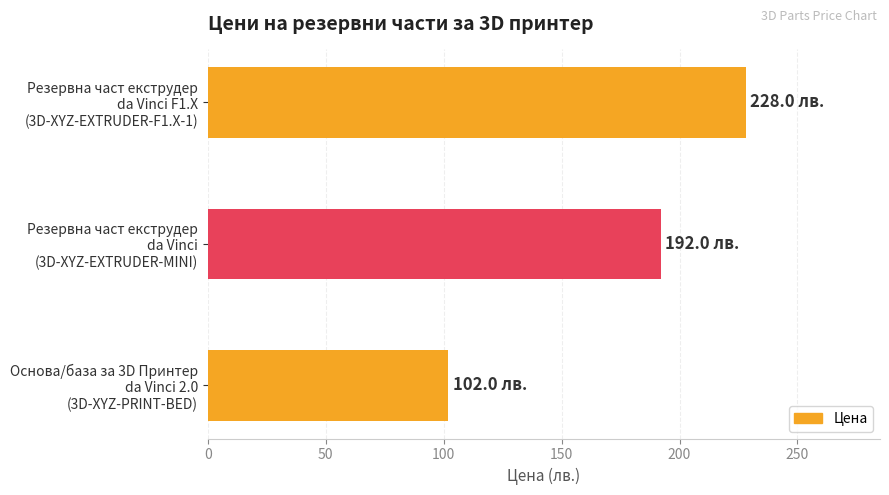

What is the smallest value displayed?

102